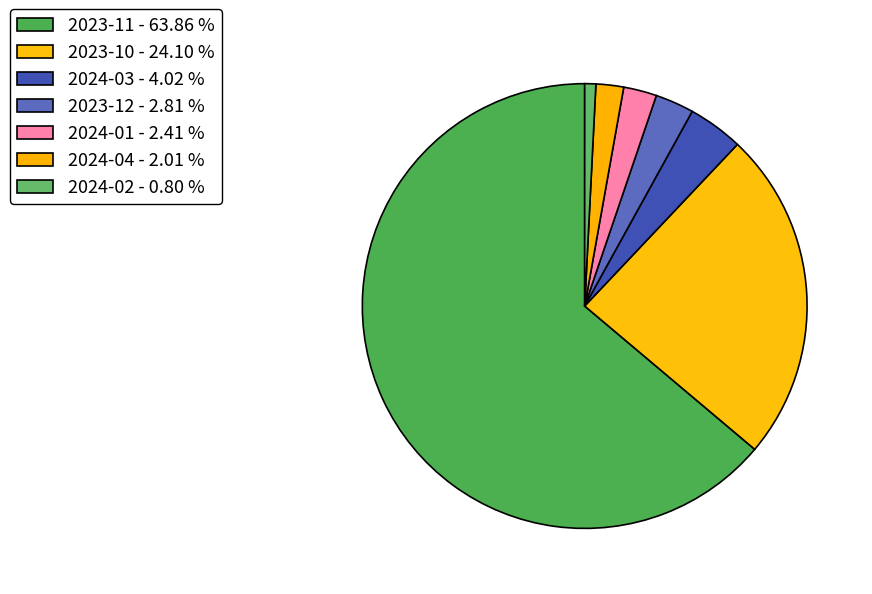

How many slices are in this pie chart?

7